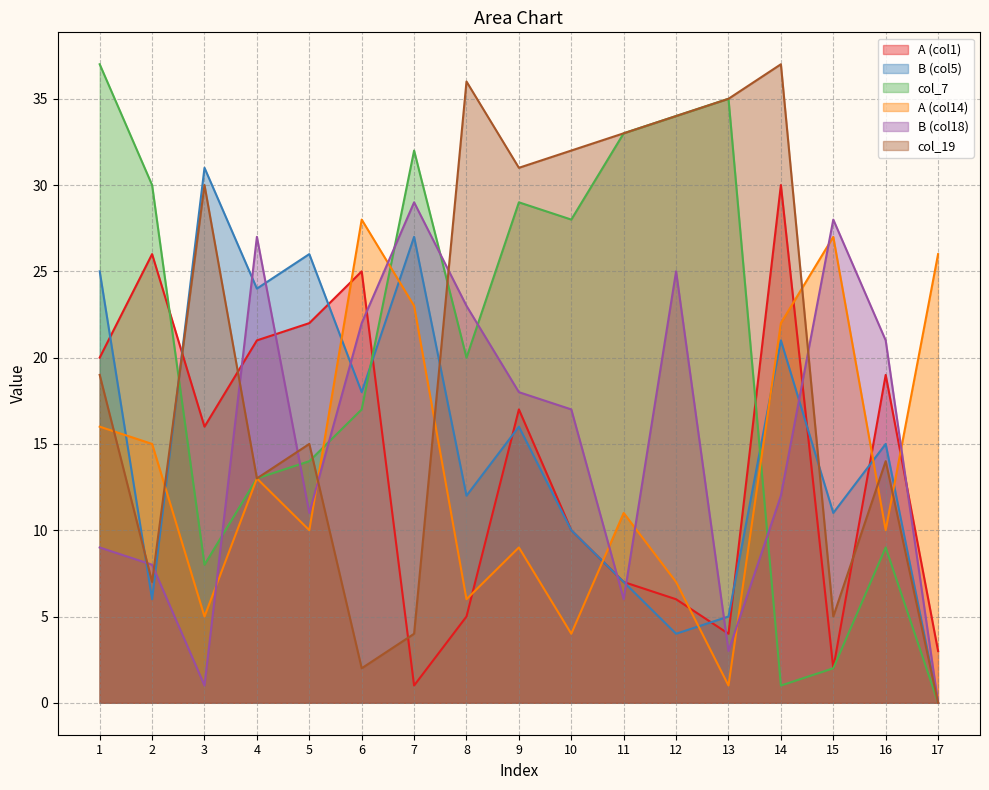

At how many categories does at least one series exceed 28?

11